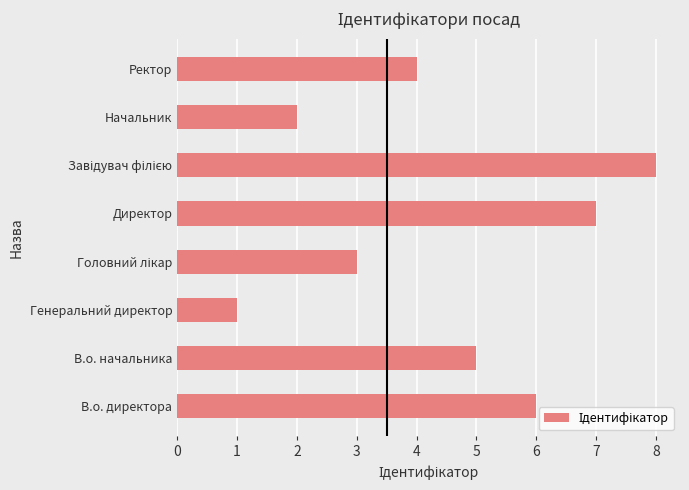

Is it true that the value at Начальник is 2?

True